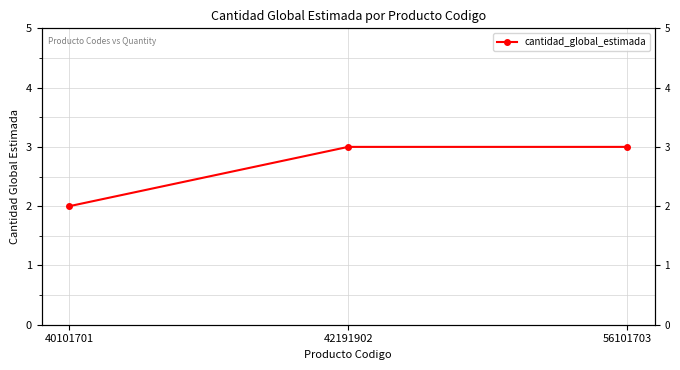

Reading right to left, list all the values displayed in this chart.

3	3	2